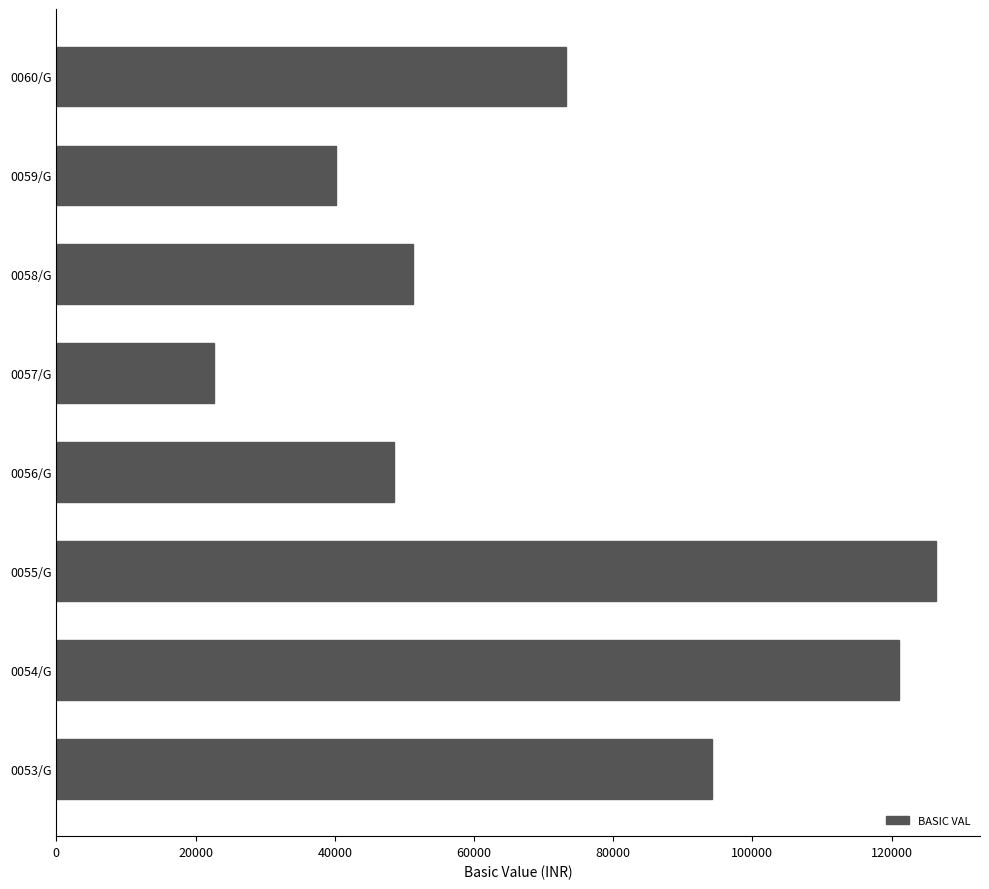

Approximately how many times larger is the value at 0054/G compared to 0059/G?

3.0